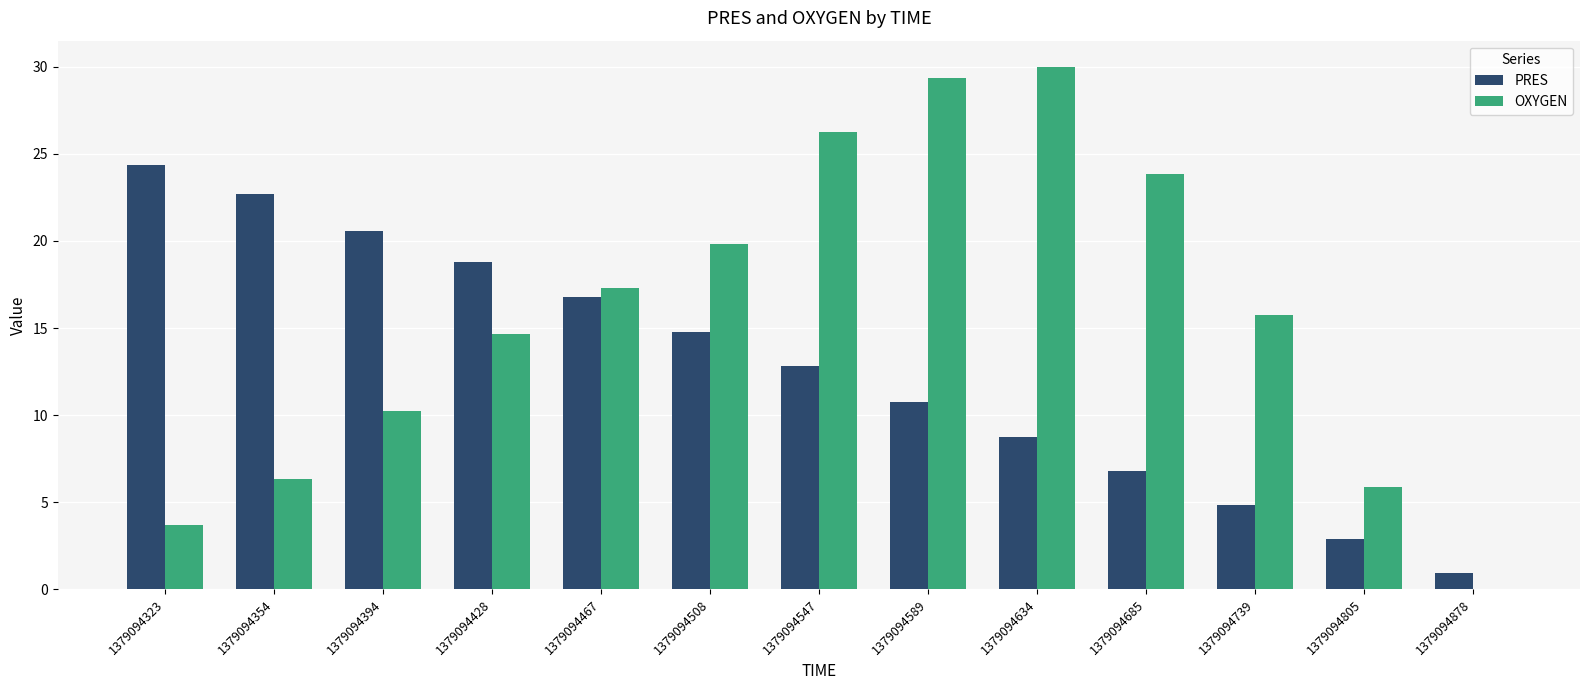

What is the maximum value for OXYGEN?

30.0